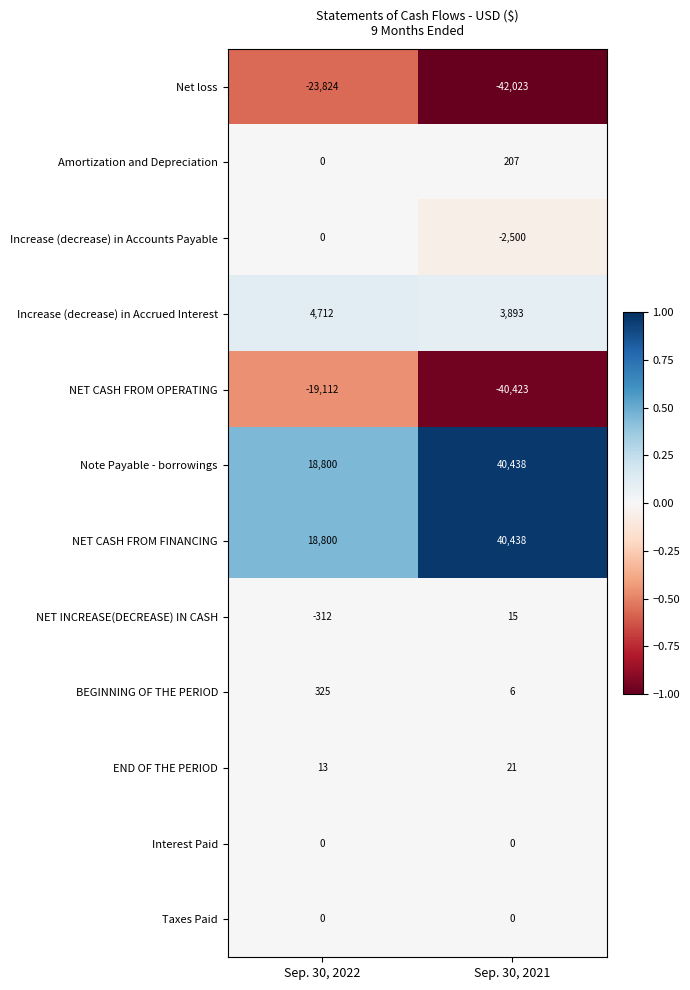

Count the number of data series in this chart.

12